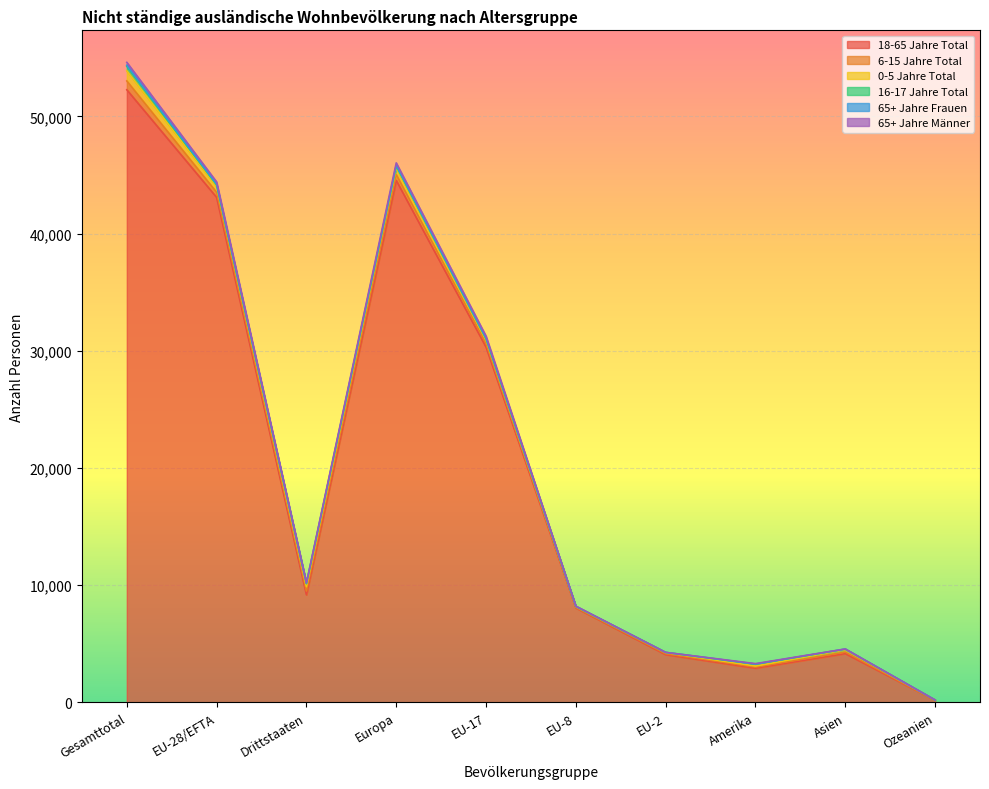

At which label does 18-65 Jahre Total reach its peak?

Gesamttotal